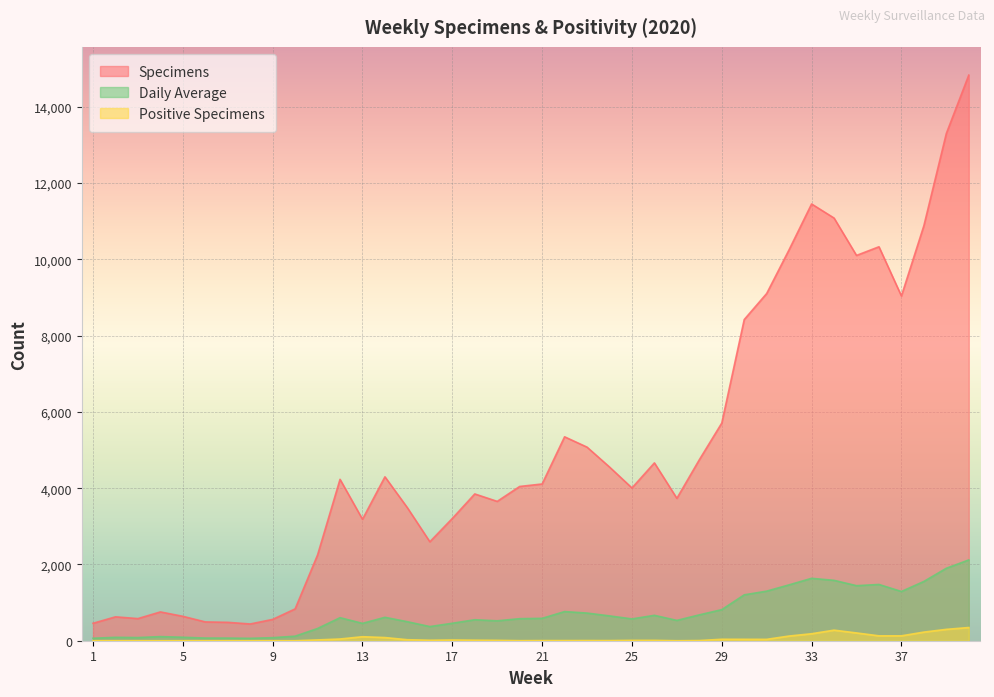

The specimens series shows 11081 at 34. True or false?

True